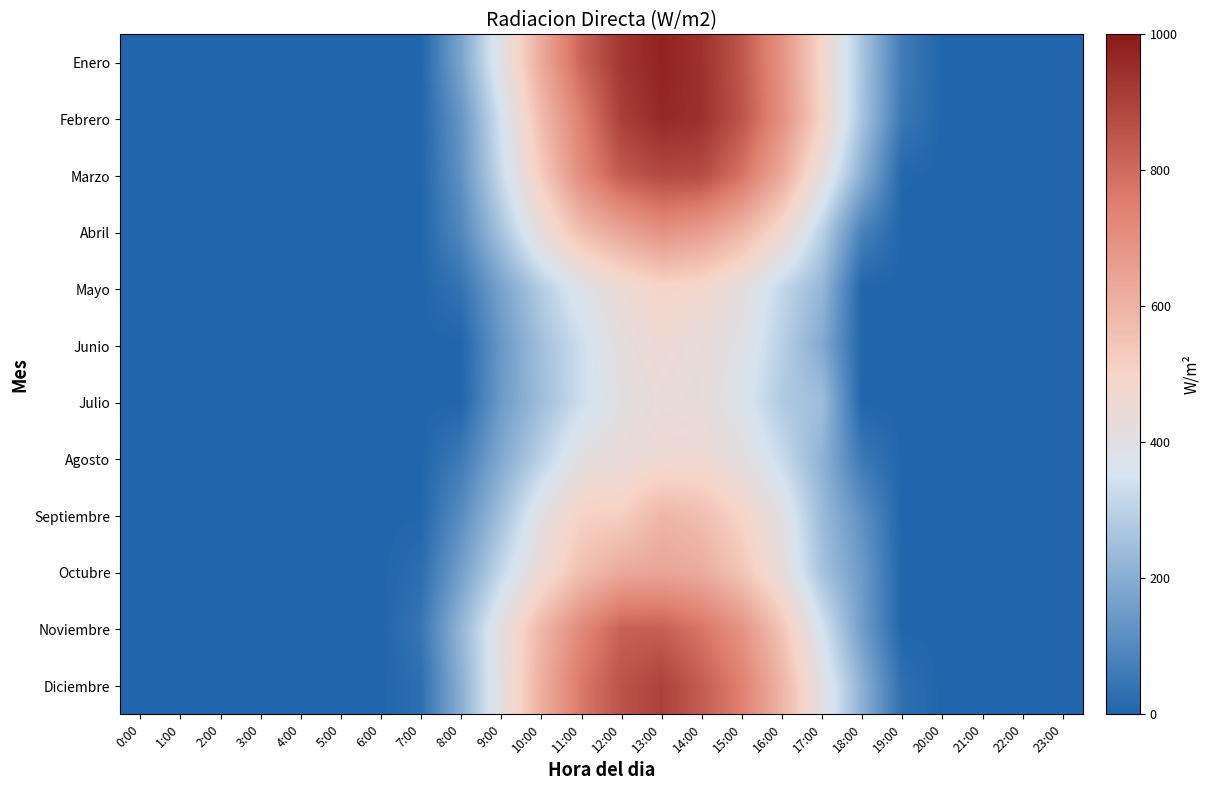

Which has a higher value, 10:00 or 9:00?

10:00